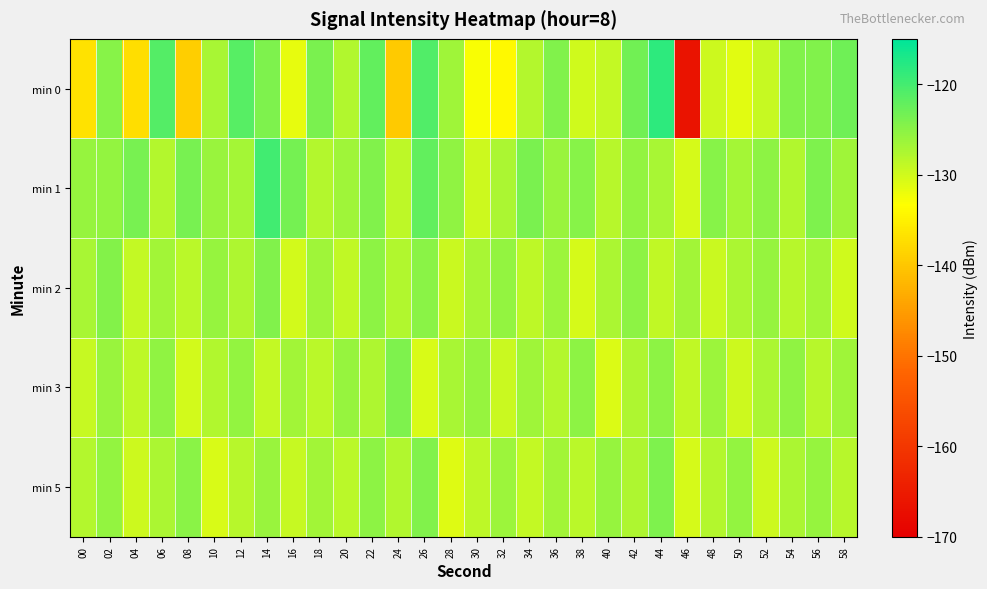

What is the difference between the highest and lowest values at 10?

4.7